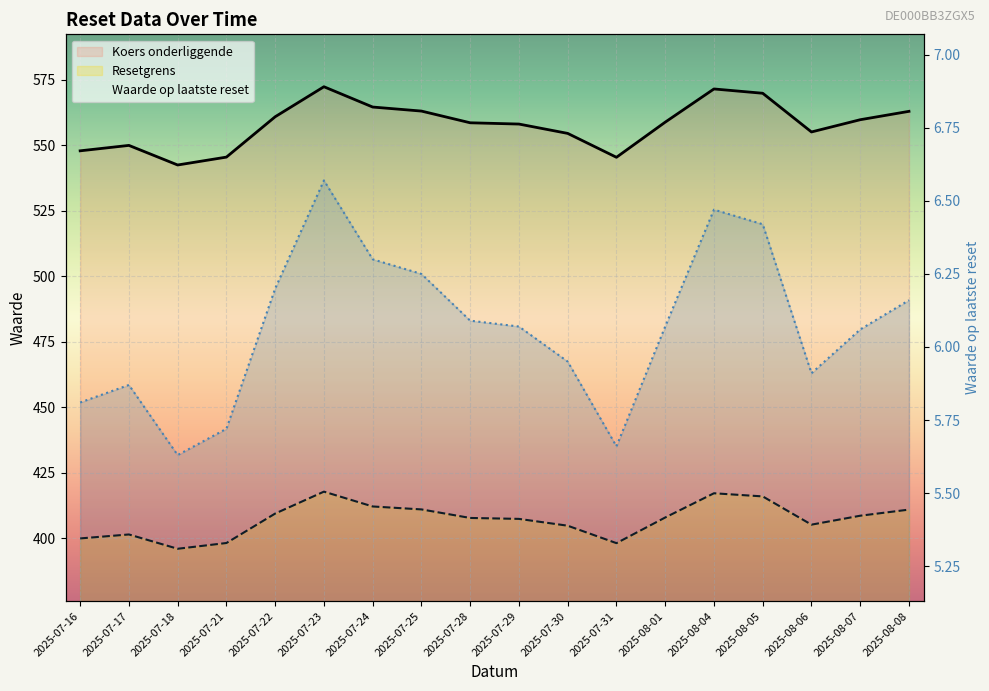

Rank the categories by Waarde op laatste reset value from highest to lowest.

2025-07-23, 2025-08-04, 2025-08-05, 2025-07-24, 2025-07-25, 2025-07-22, 2025-08-08, 2025-07-28, 2025-07-29, 2025-08-01, 2025-08-07, 2025-07-30, 2025-08-06, 2025-07-17, 2025-07-16, 2025-07-21, 2025-07-31, 2025-07-18